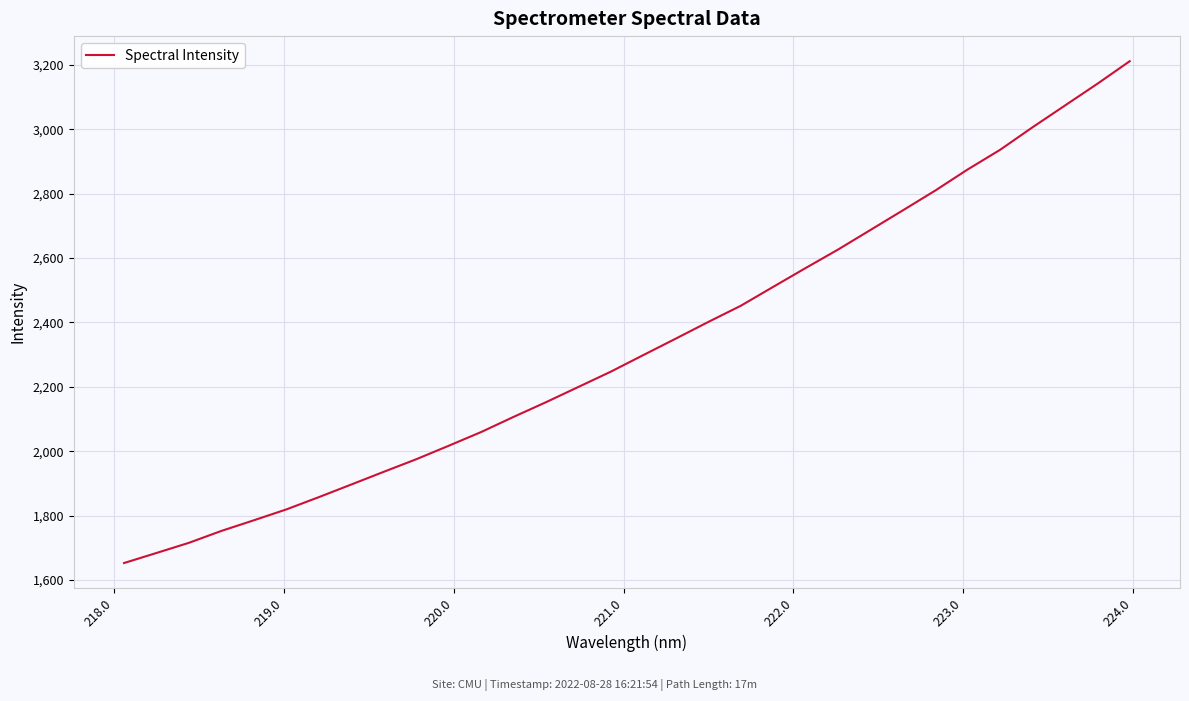

What is the greatest value displayed?

3211.0